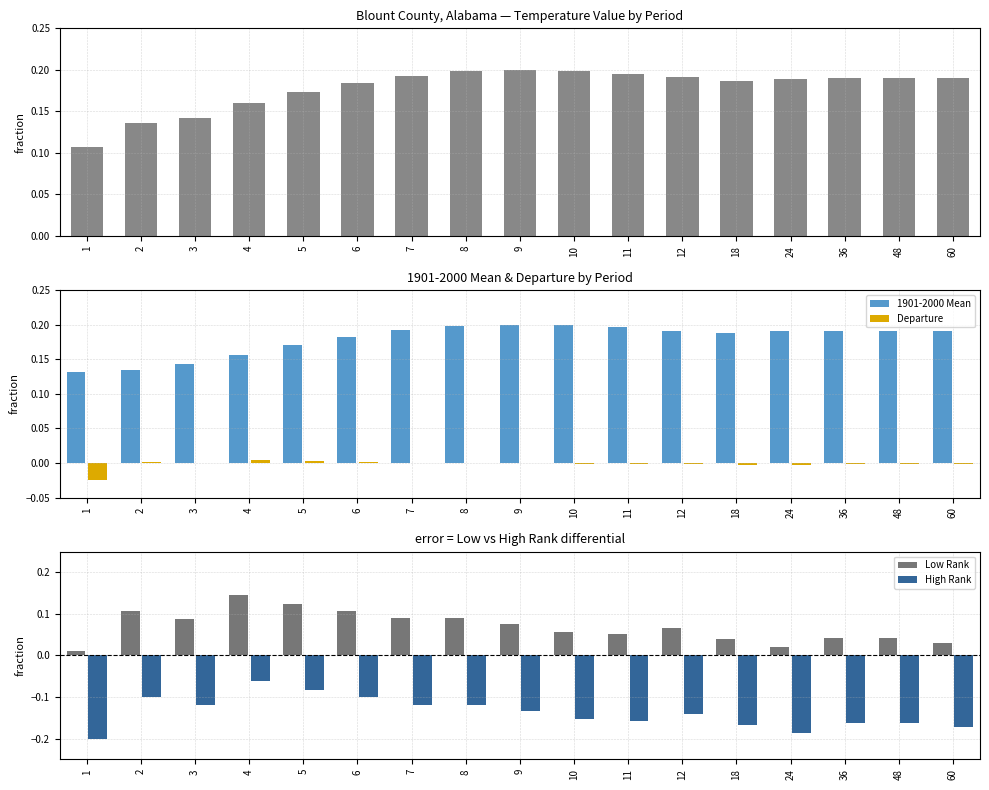

How many bars are there in each group?

5